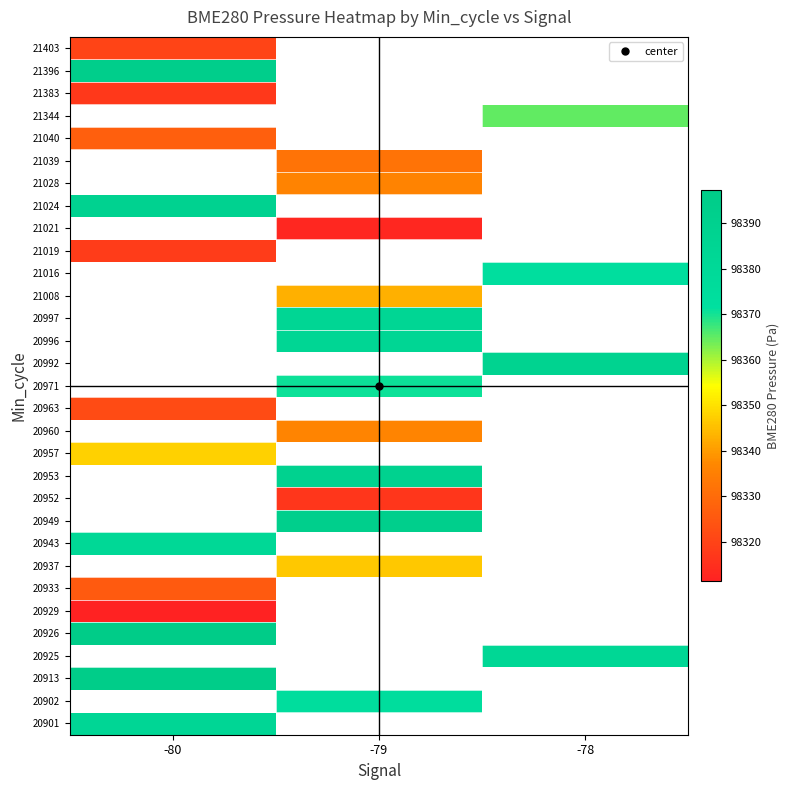

Where is 20943 nearest to the value 98381?

-80